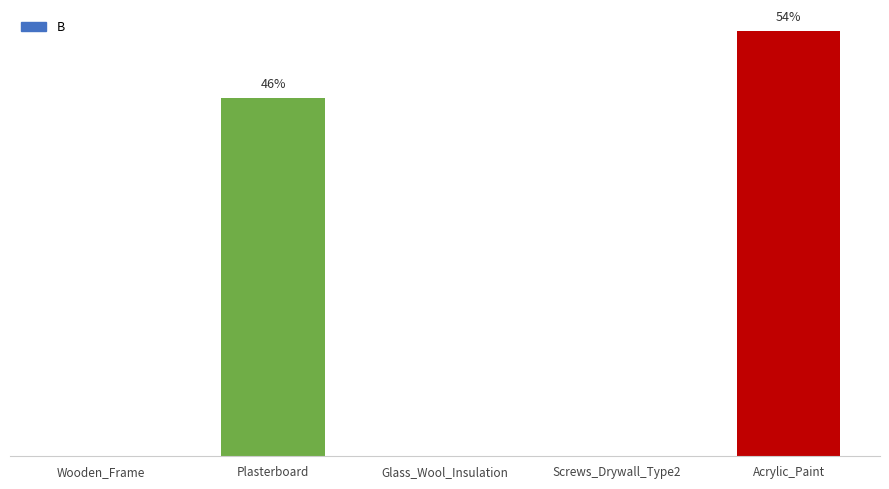

What is the difference between the second highest and minimum values?

25.1